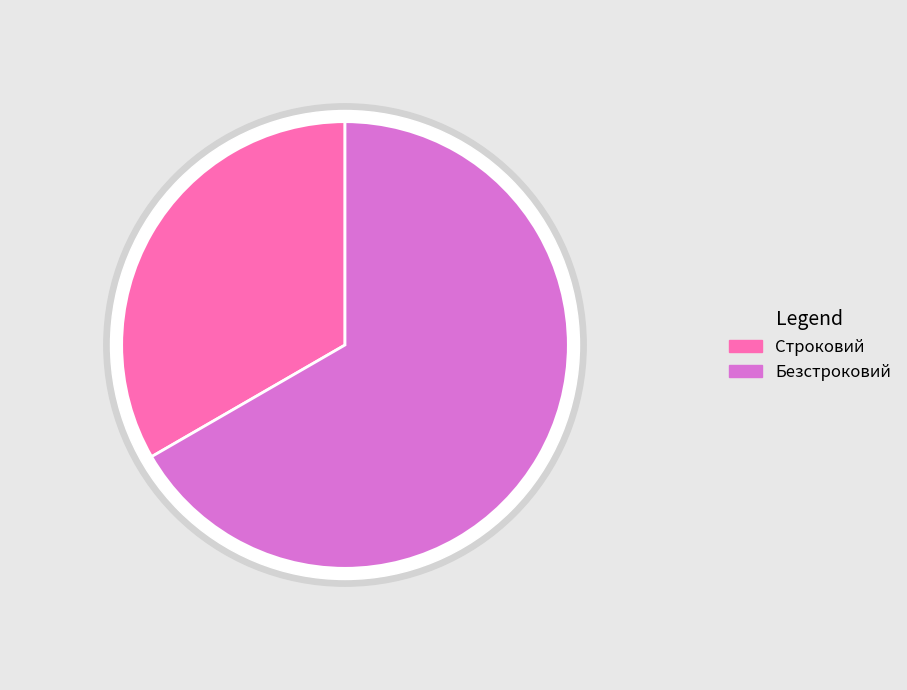

Is it true that Строковий is 33% of the pie?

True